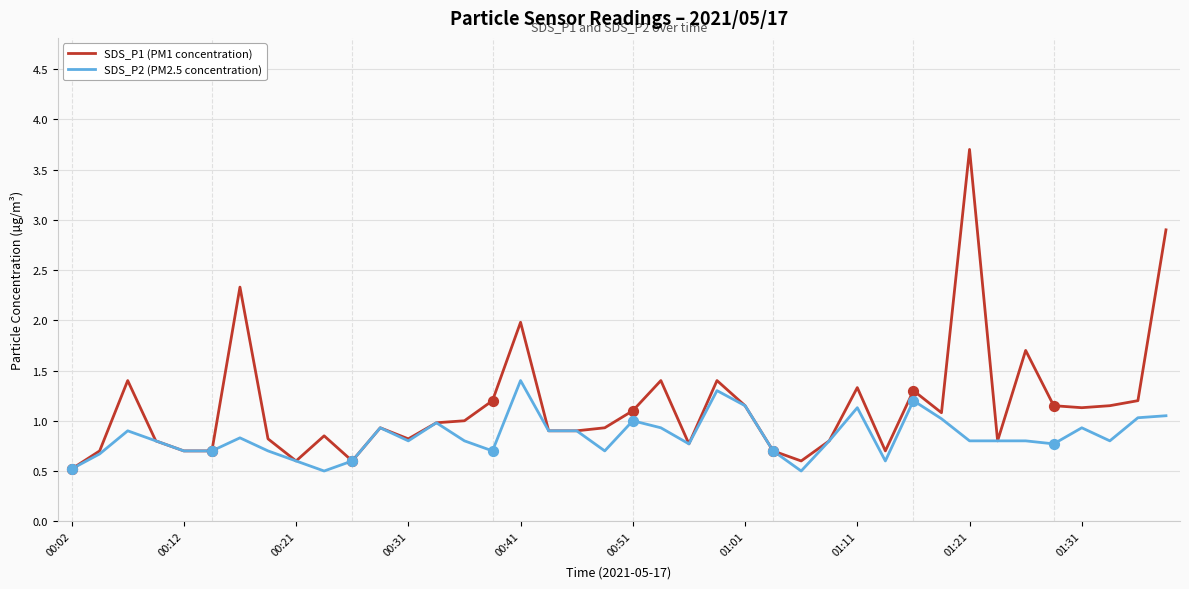

Which series has the largest total across all categories?

SDS_P1 (PM1 concentration)